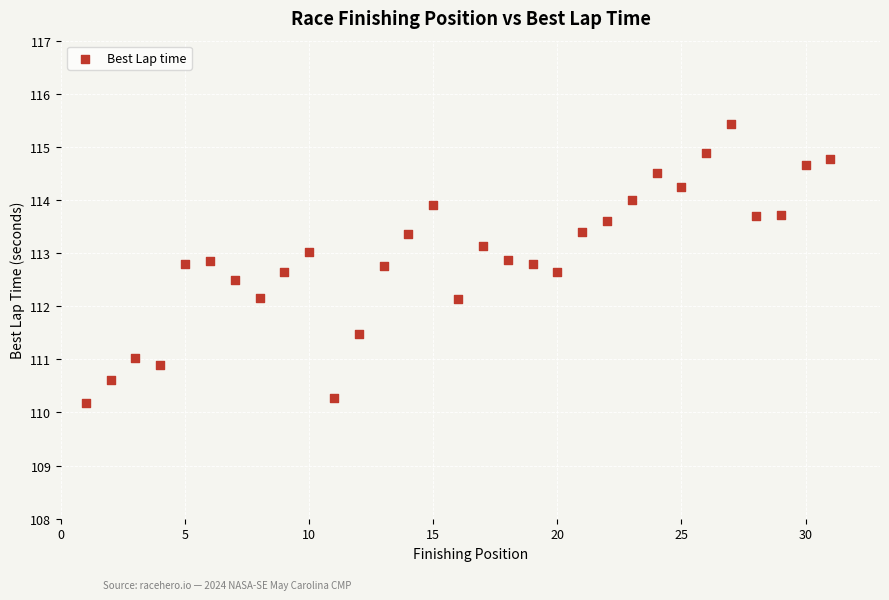

What is the range of X values (max minus min)?

30.0